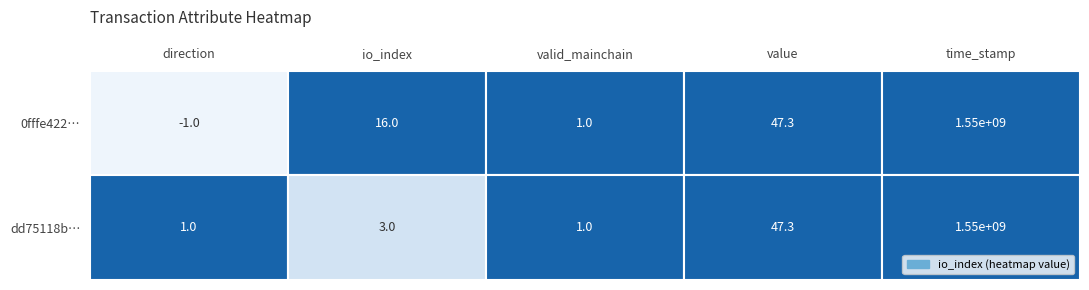

What is the difference between the maximum and minimum values in the dd75118b… series?

1553115050.0